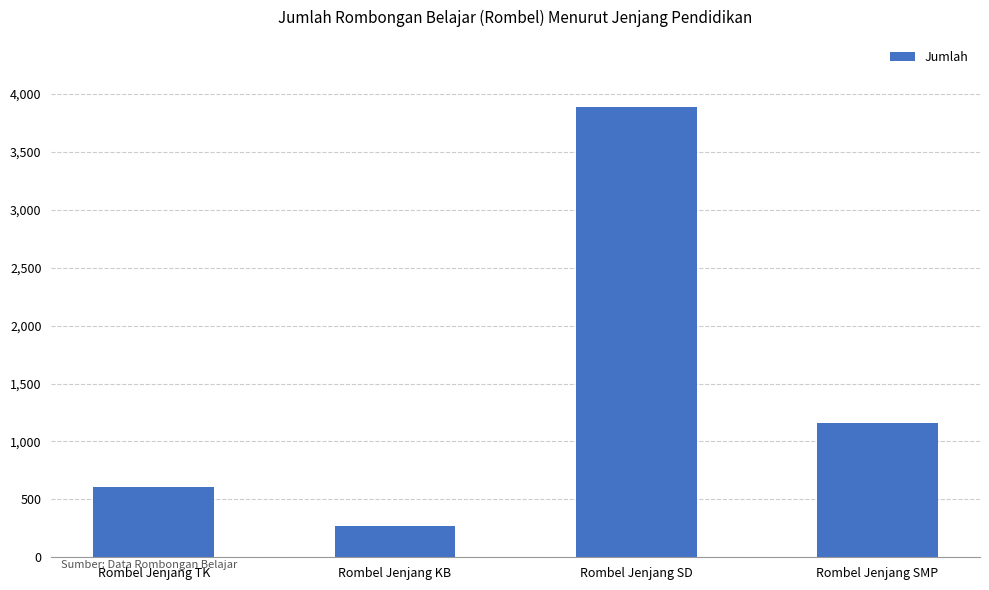

Rank the categories by value from lowest to highest.

Rombel Jenjang KB, Rombel Jenjang TK, Rombel Jenjang SMP, Rombel Jenjang SD